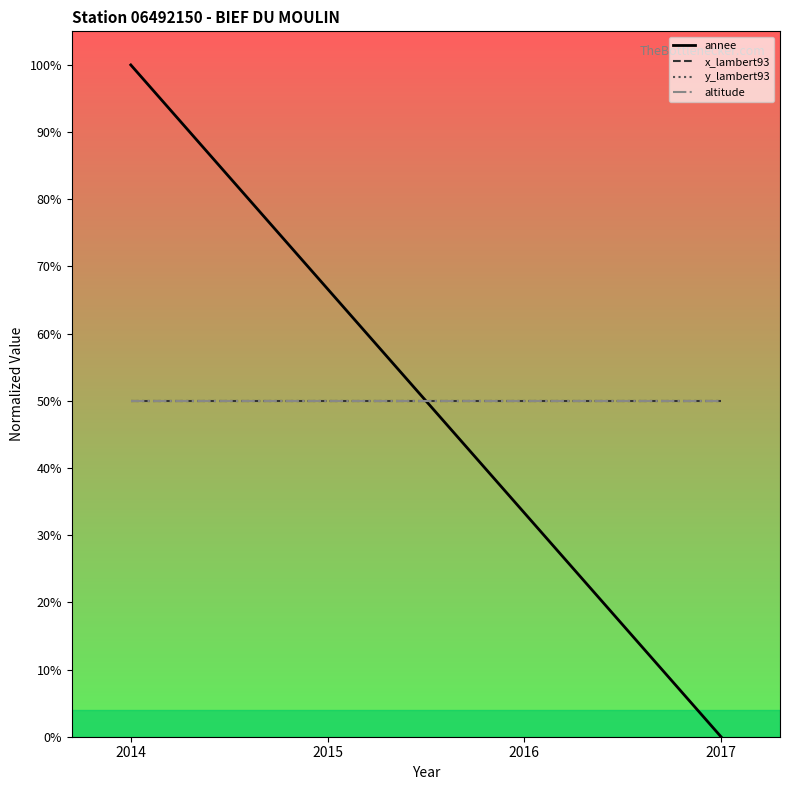

Does the chart display data point markers on the line(s)?

No